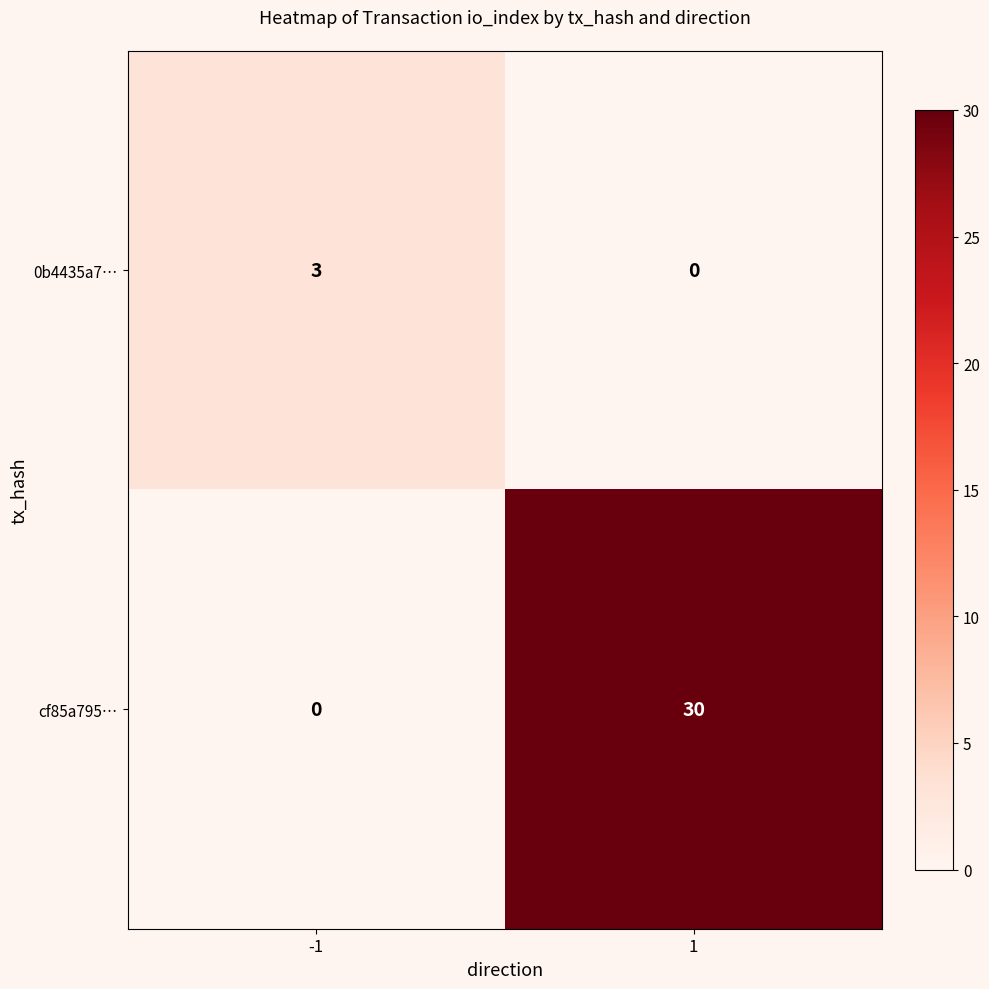

What is the maximum value shown in the chart?

30